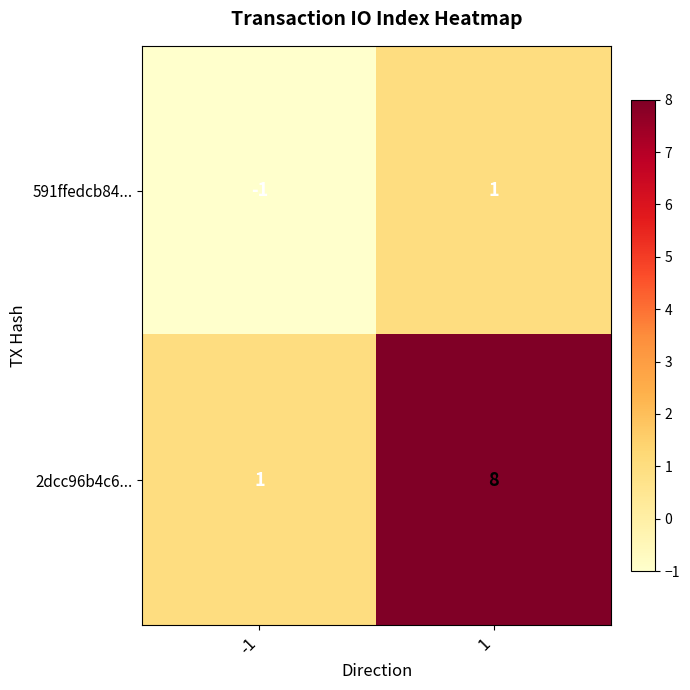

The 591ffedcb84... series shows 1 at 1. True or false?

True